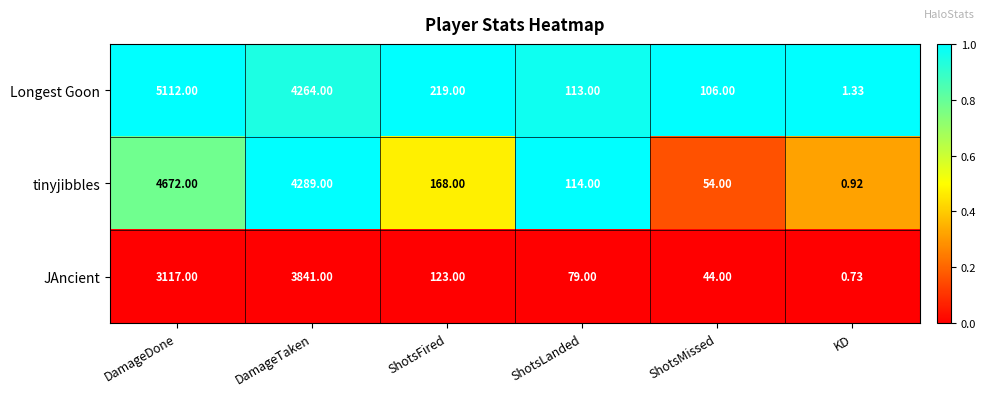

What is the total value across all series at KD?

3.0